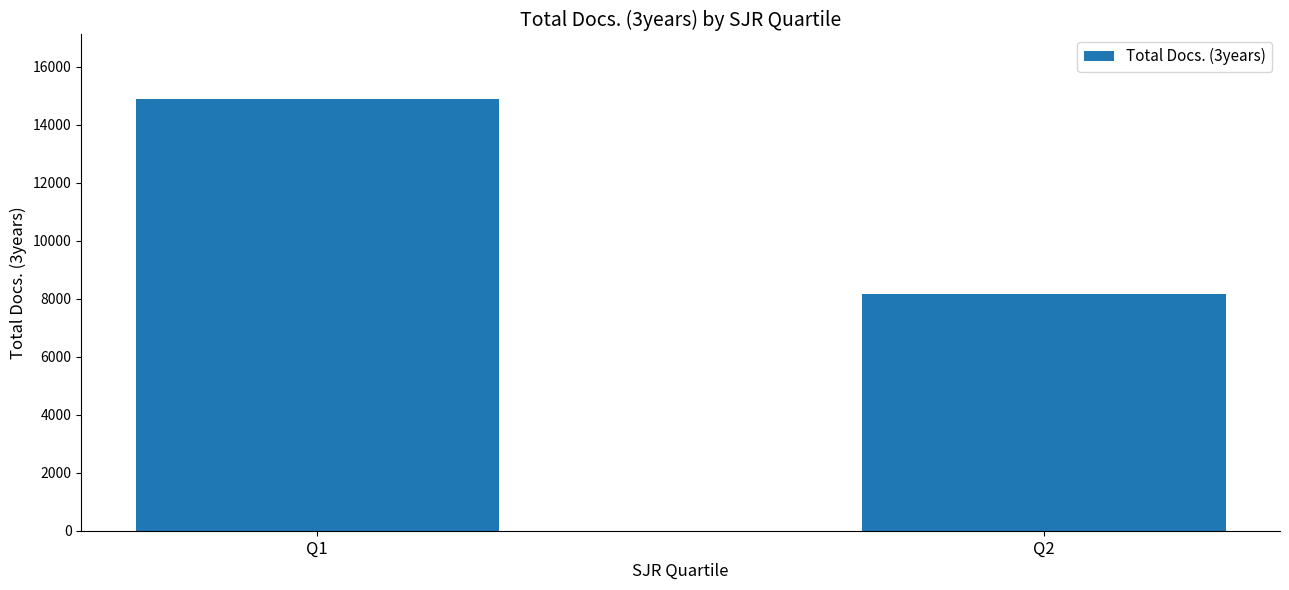

What is the average value?

11516